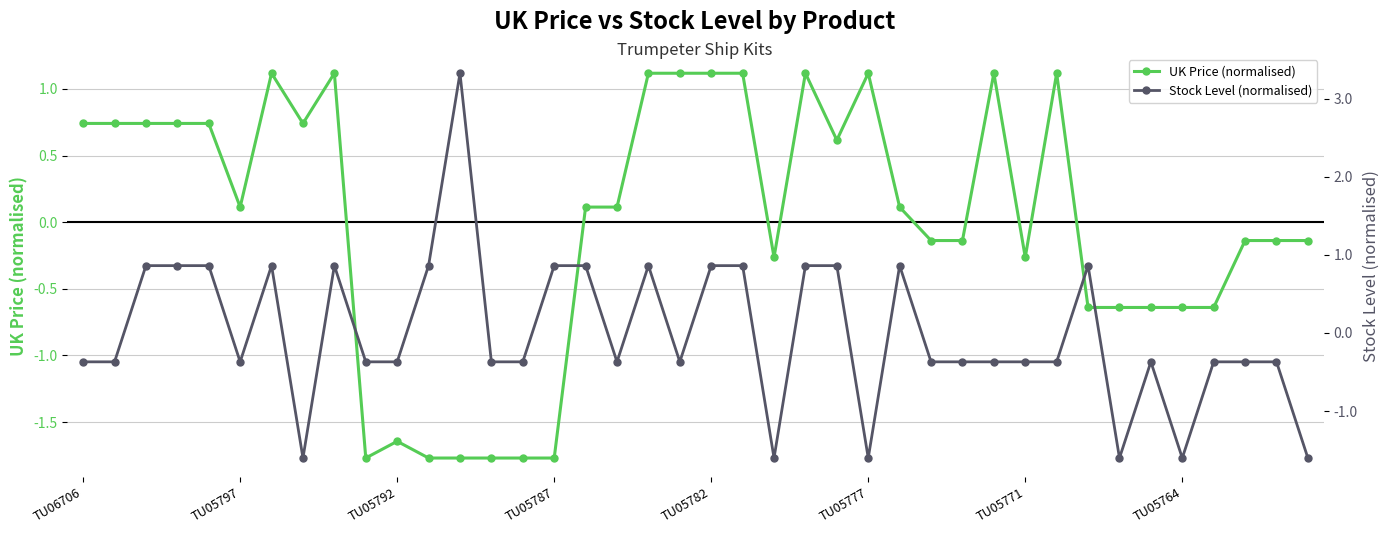

The UK Price (normalised) series shows 1.7 at TU05777. True or false?

False